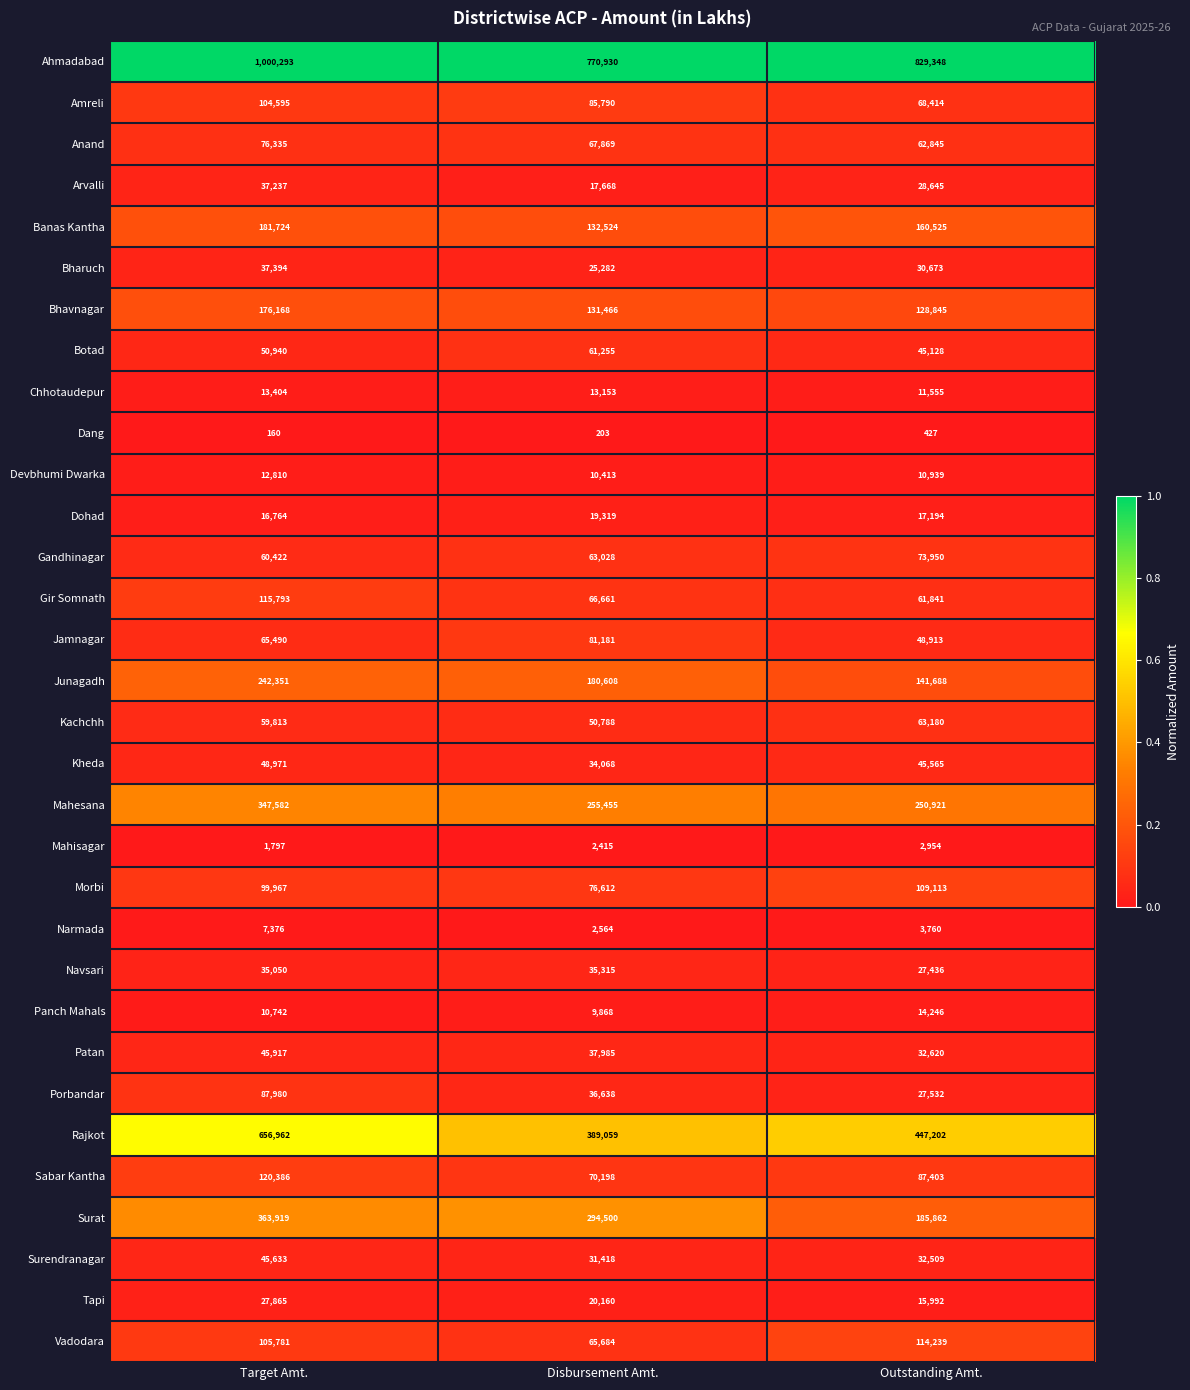

At which label does Tapi first exceed 20160?

Target Amt.